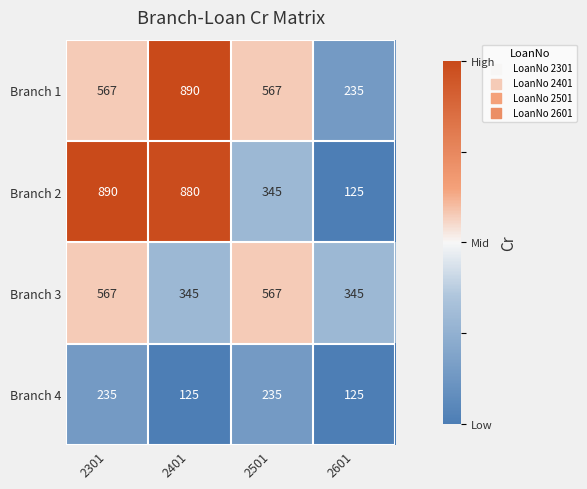

How many values in the Branch 2 series are below 880?

2